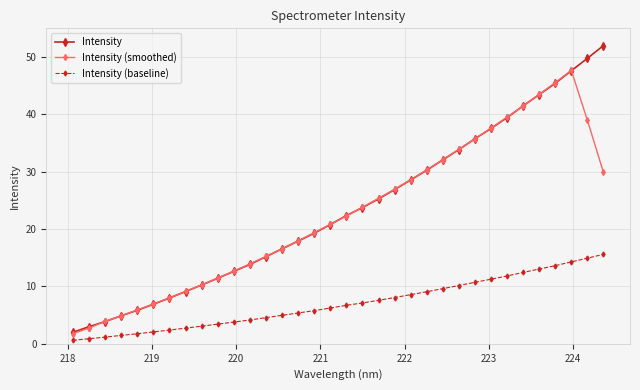

What is the highest value of the Intensity (smoothed) series?

47.7